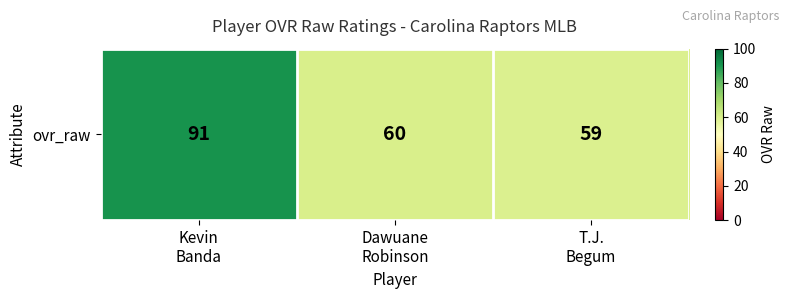

What is the approximate value at T.J.
Begum?

59